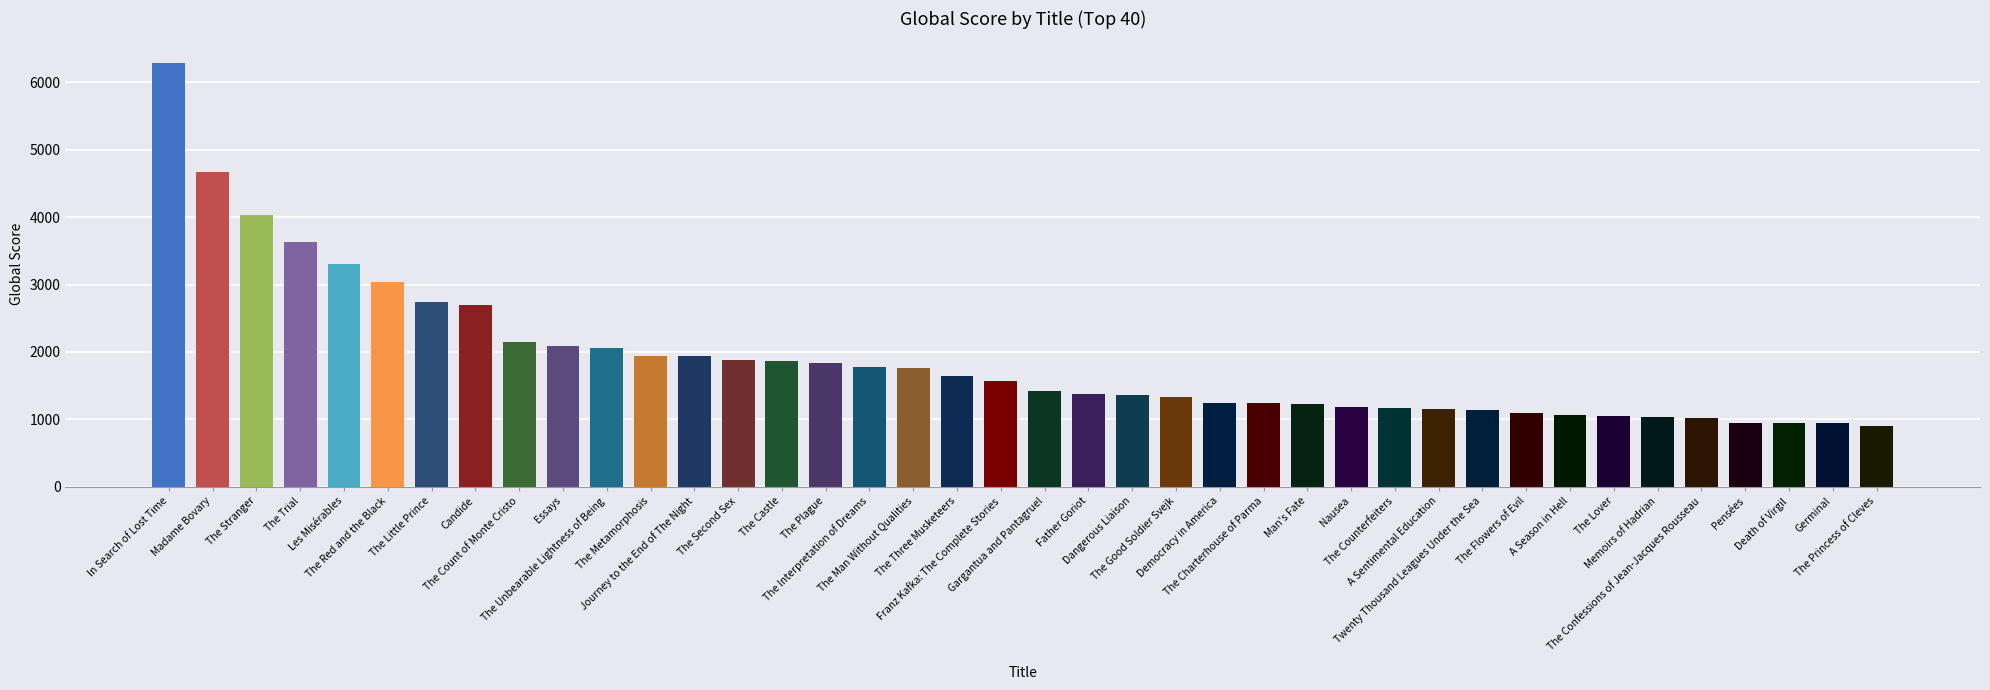

What is the difference between the maximum and minimum values?

5390